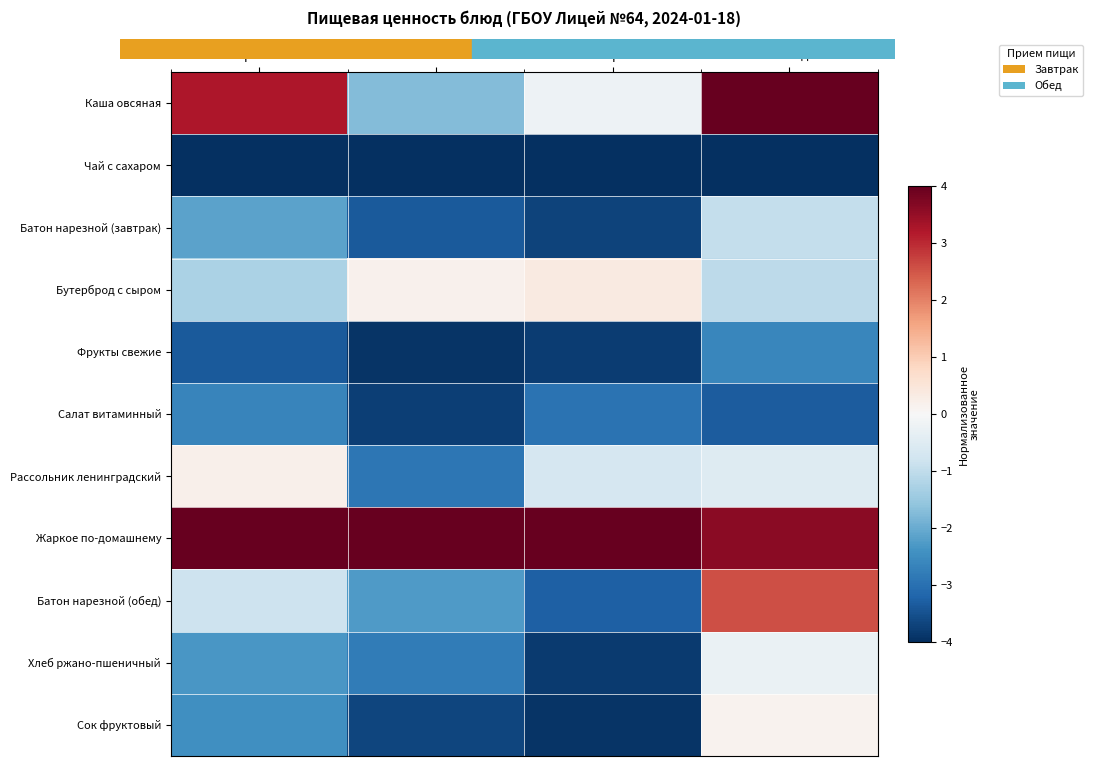

Which series has the largest total across all categories?

Жаркое по-домашнему